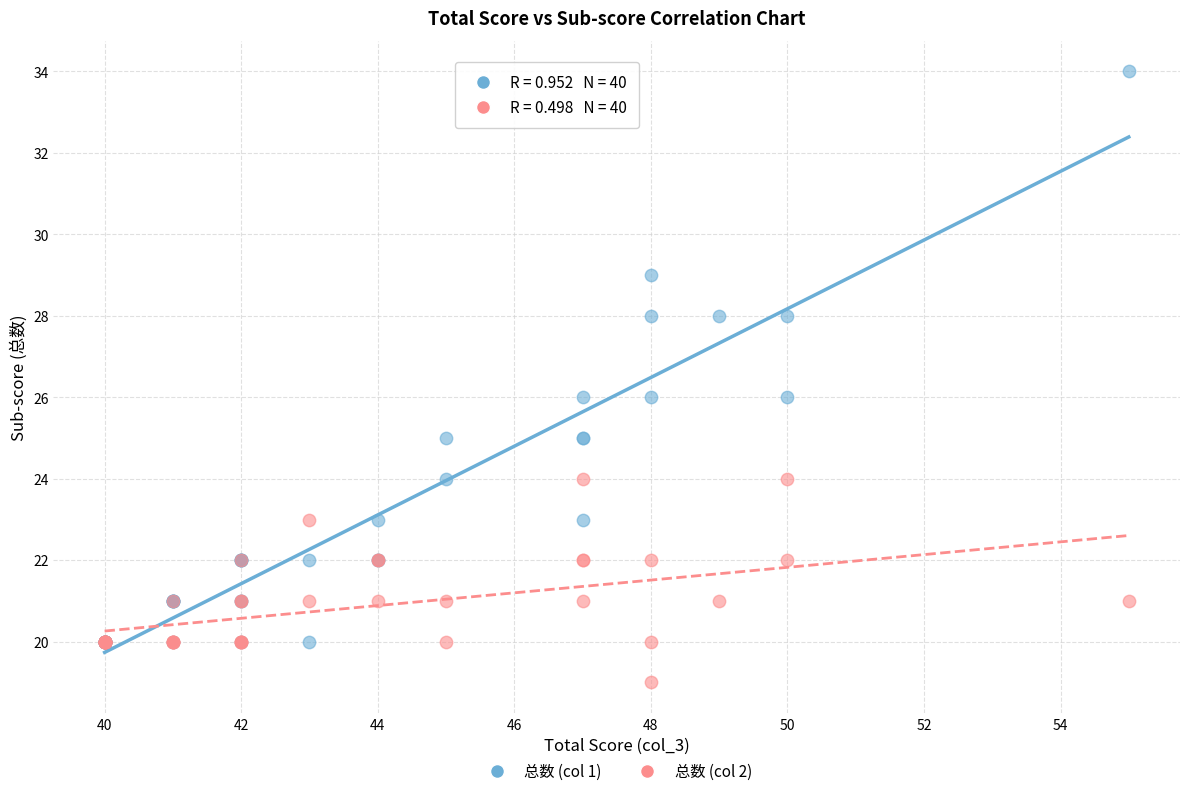

Which series reaches the minimum Y coordinate?

总数 (col 2)